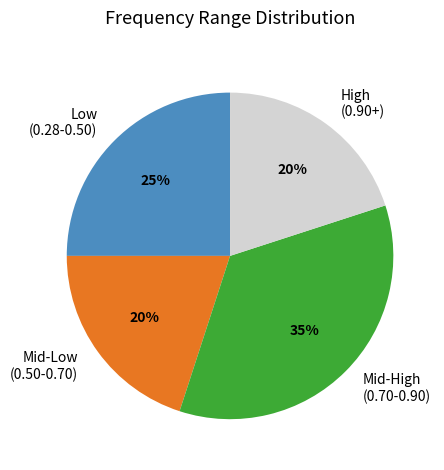

How many slices are in this pie chart?

4